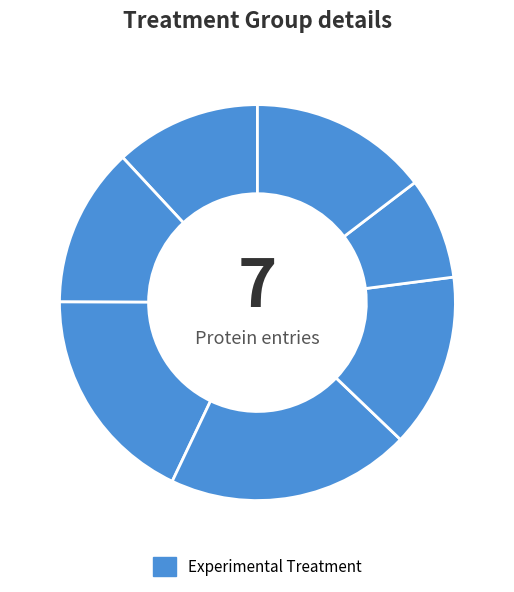

To the nearest percent, what is the difference between the largest and smallest slice percentages?

12%